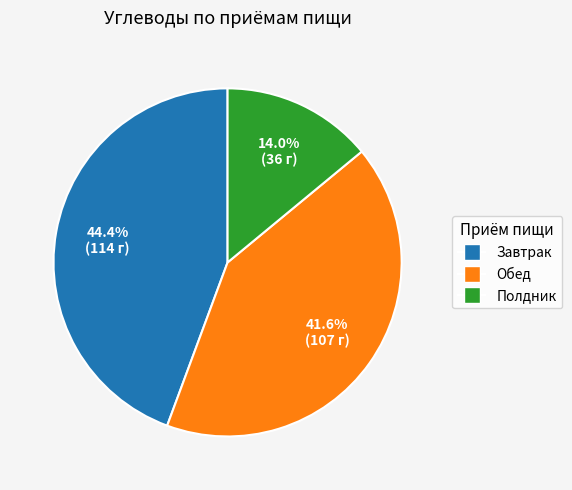

Which slice is the smallest?

Полдник